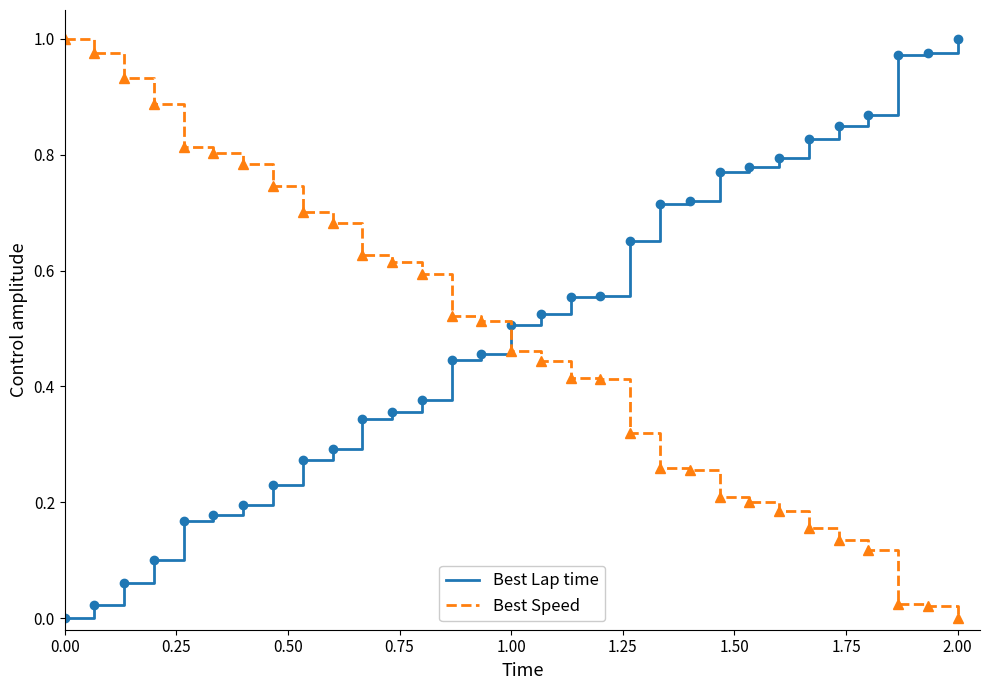

Which series ends up on top after the final intersection of Best Speed and Best Lap time?

Best Lap time